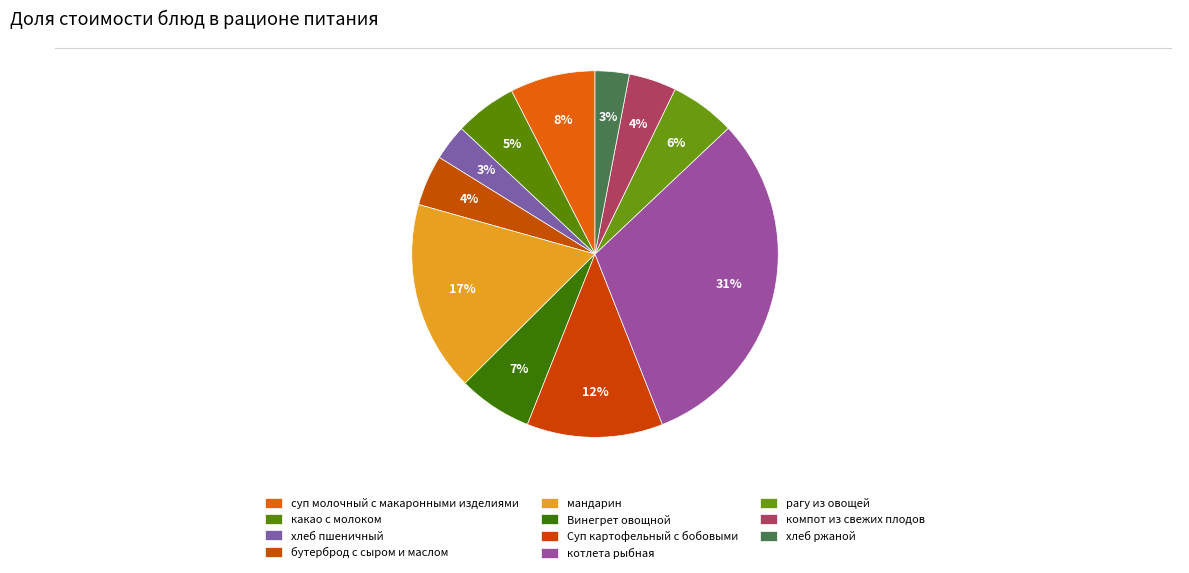

Count the number of slices in the pie.

11